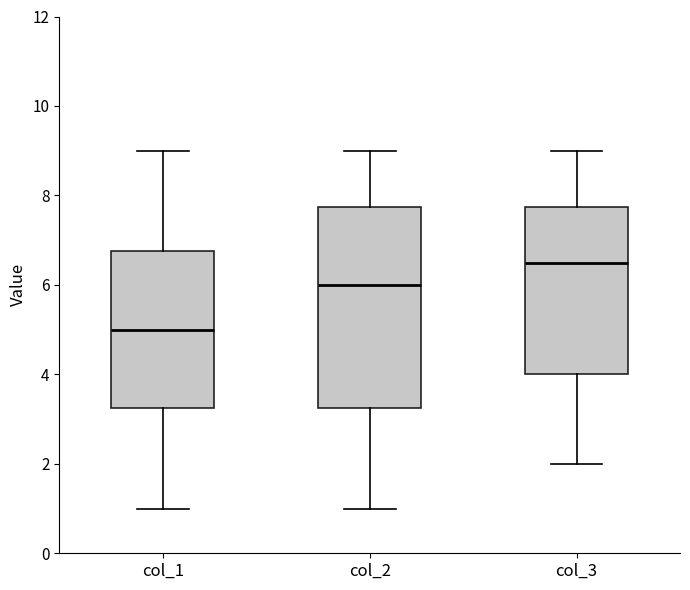

Comparing the boxes themselves (not the whiskers), which one is the tallest?

col_2